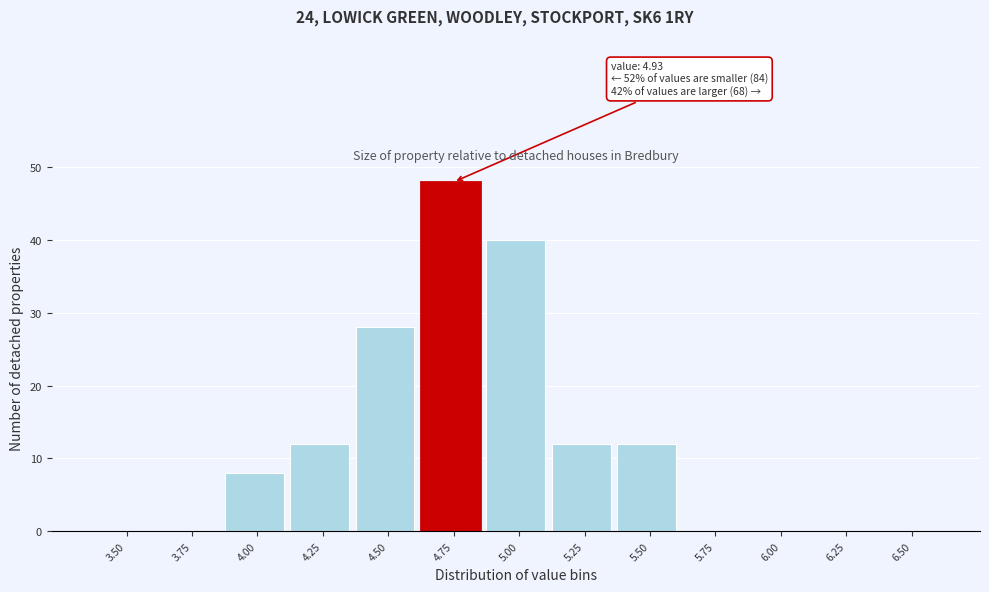

Reading left to right, list all the values displayed in this chart.

3.50=0	3.75=0	4.00=8	4.25=12	4.50=28	4.75=48	5.00=40	5.25=12	5.50=12	5.75=0	6.00=0	6.25=0	6.50=0